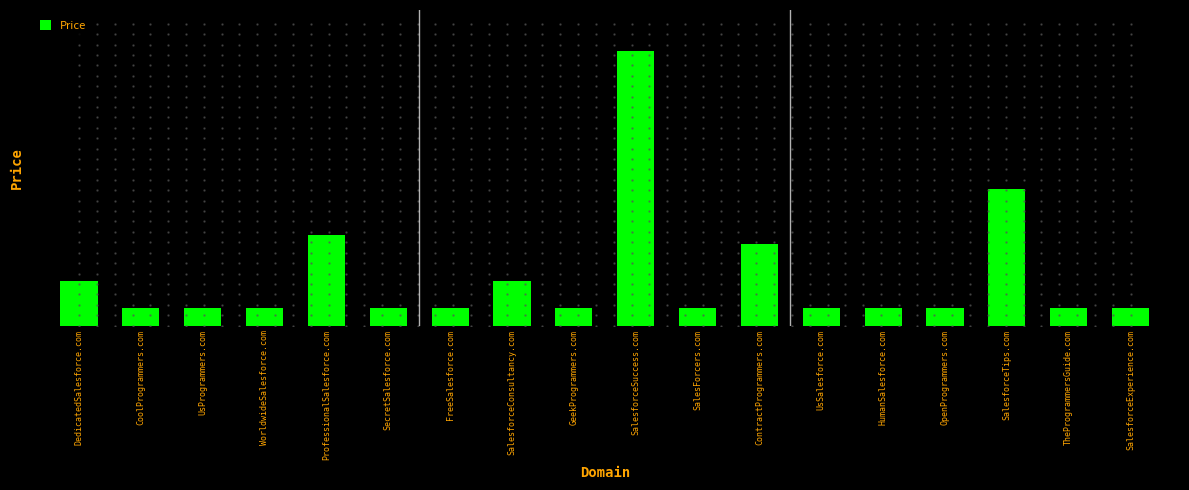

What is the label of the 14th bar from the left?

HumanSalesforce.com